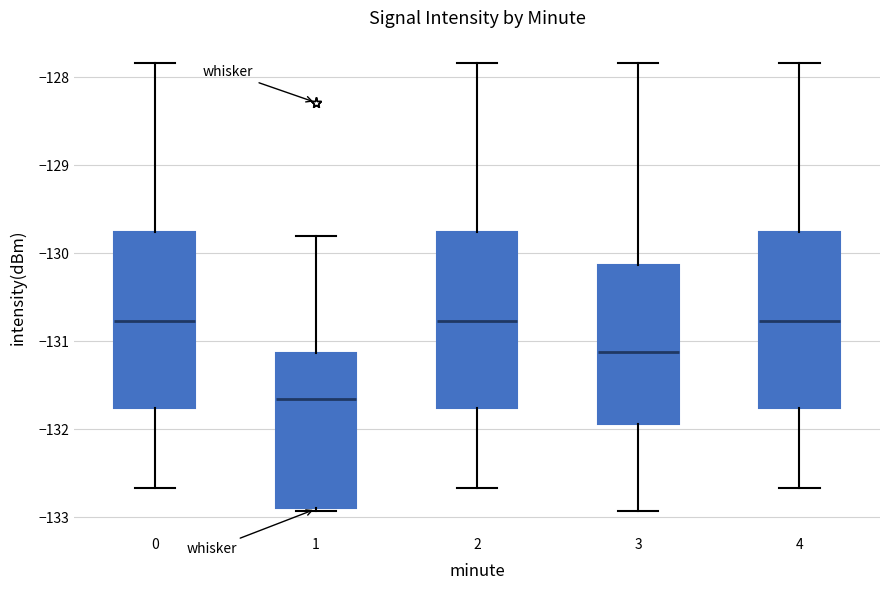

Reading left to right, transcribe this box plot: for each box, give where its median line is, the range the box spans, and where its two whiskers end, as read against the y-axis. The values are not printed on the chart, so give them approximately, as read against the axis.

0: median -130.8, box -131.8 to -129.8, whiskers -132.7 to -127.8
1: median -131.7, box -132.9 to -131.1, whiskers -132.9 (just below the box's lower edge) to -129.8
2: median -130.8, box -131.8 to -129.8, whiskers -132.7 to -127.8
3: median -131.1, box -131.9 to -130.1, whiskers -132.9 to -127.8
4: median -130.8, box -131.8 to -129.8, whiskers -132.7 to -127.8